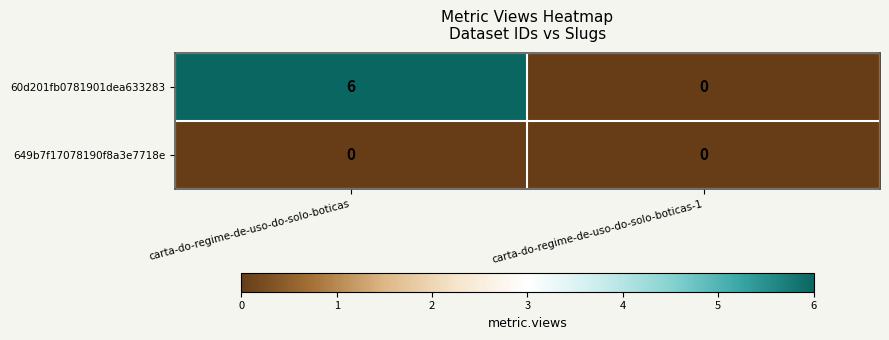

The 649b7f17078190f8a3e7718e series shows 0 at carta-do-regime-de-uso-do-solo-boticas-1. True or false?

True